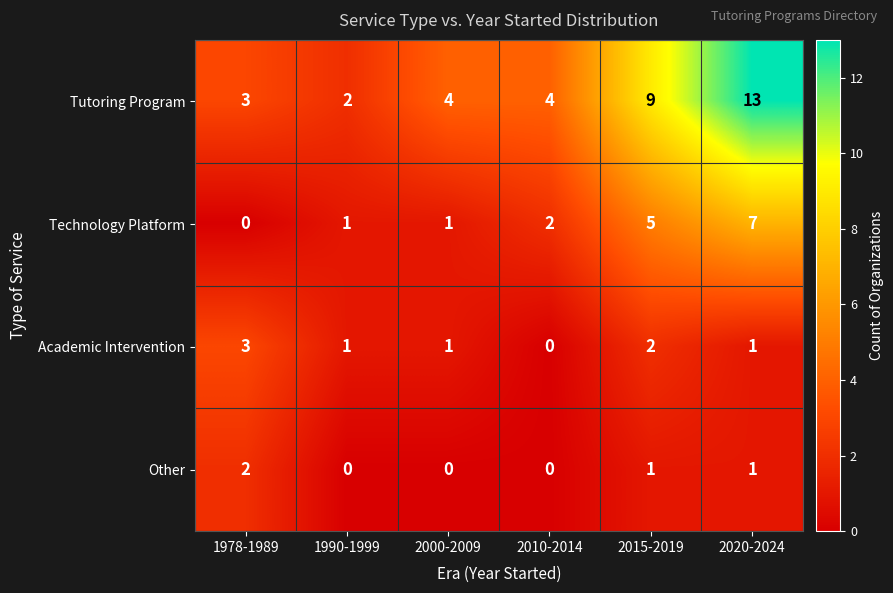

Reading right to left, what are all the values shown in this chart?

Tutoring Program: 13	9	4	4	2	3
Technology Platform: 7	5	2	1	1	0
Academic Intervention: 1	2	0	1	1	3
Other: 1	1	0	0	0	2